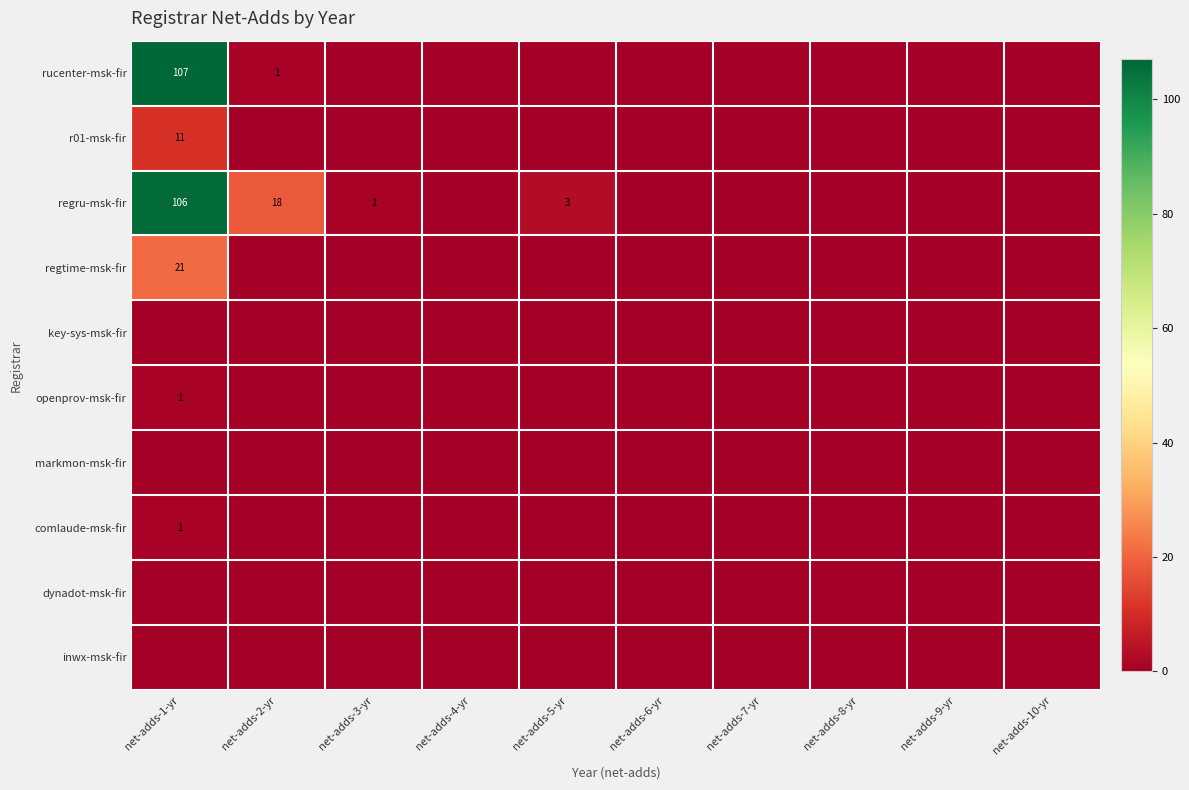

True or false: rucenter-msk-fir has a value of 46 at net-adds-1-yr.

False